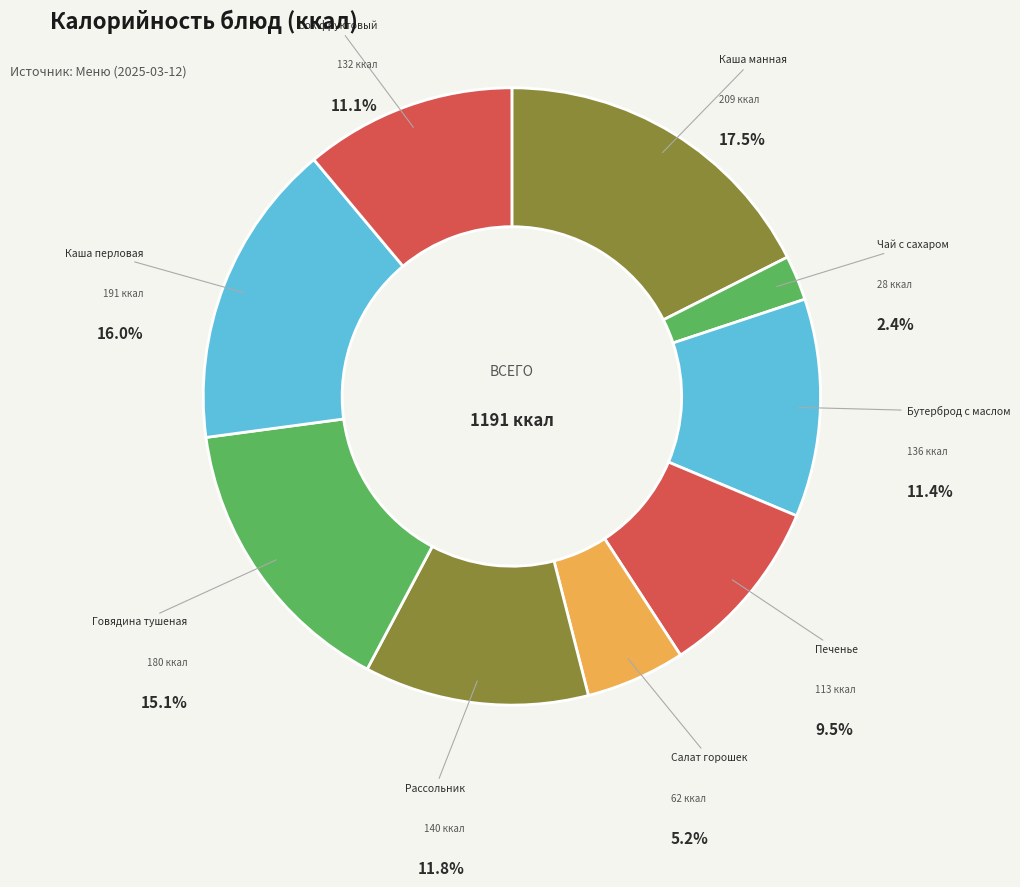

Which category has the biggest portion of the pie?

Каша манная молочная жидкая